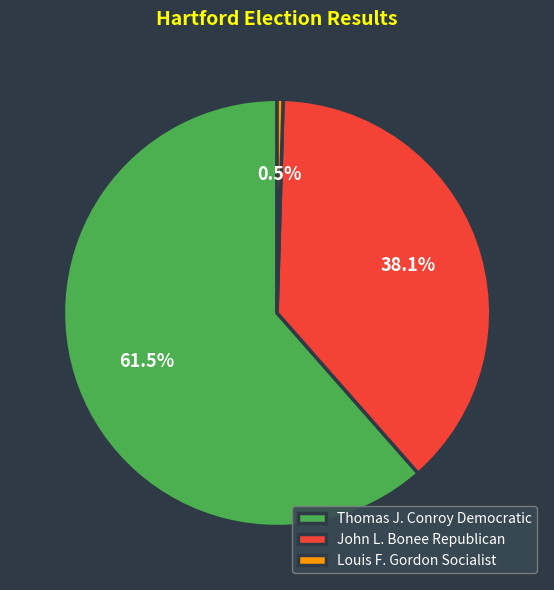

How many segments does this pie chart have?

3